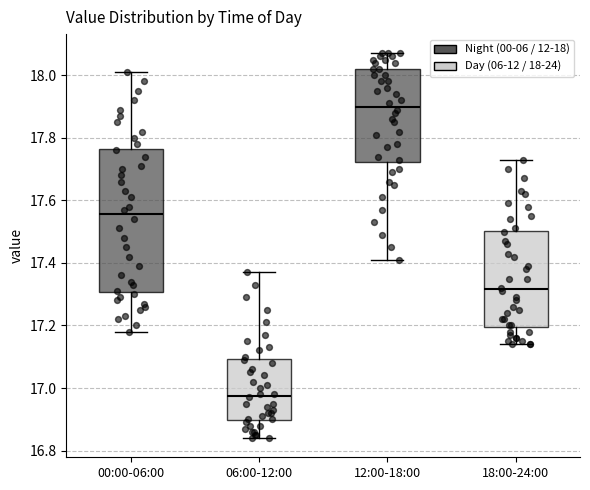

Which box is the tallest, from its lower edge to its upper edge?

00:00-06:00